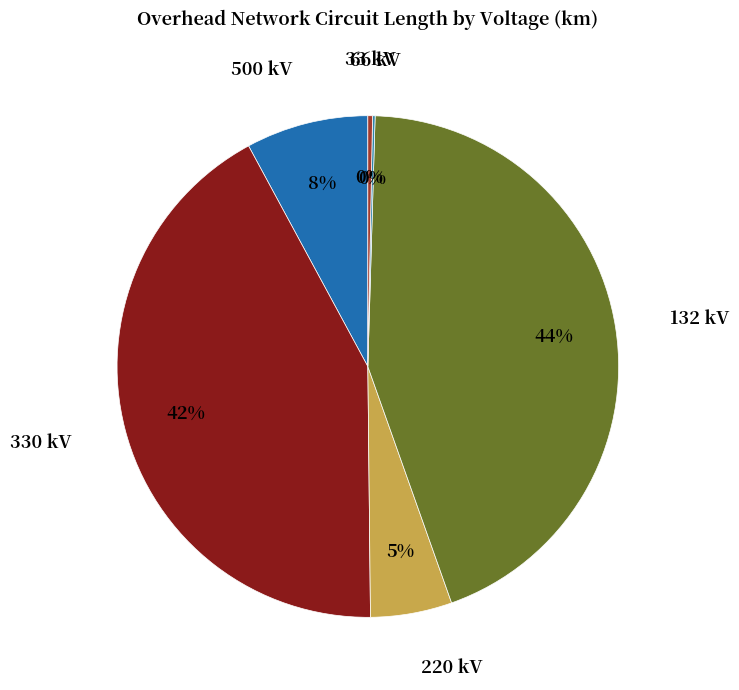

What is the largest slice in the pie chart?

132 kV